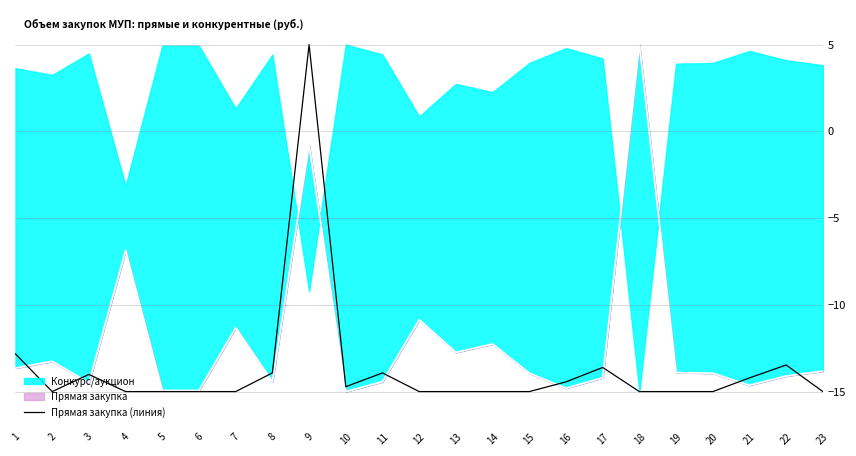

What value does the data have at 10?

-14.7